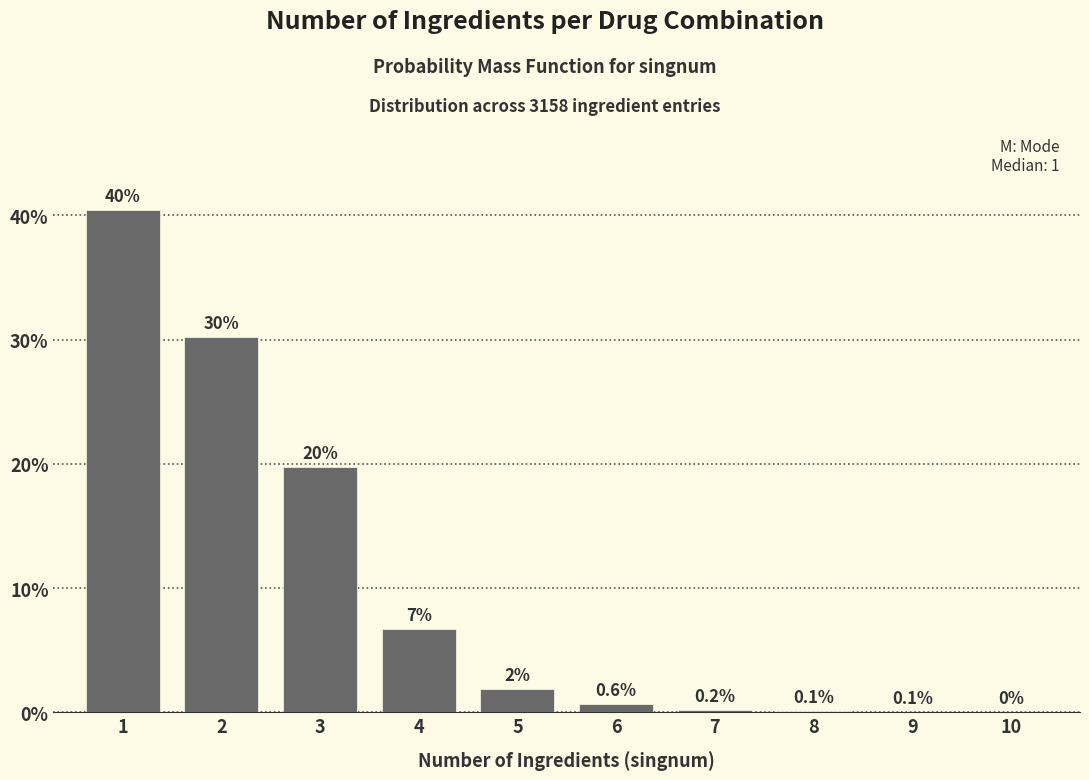

At which label is the value closest to 20?

3